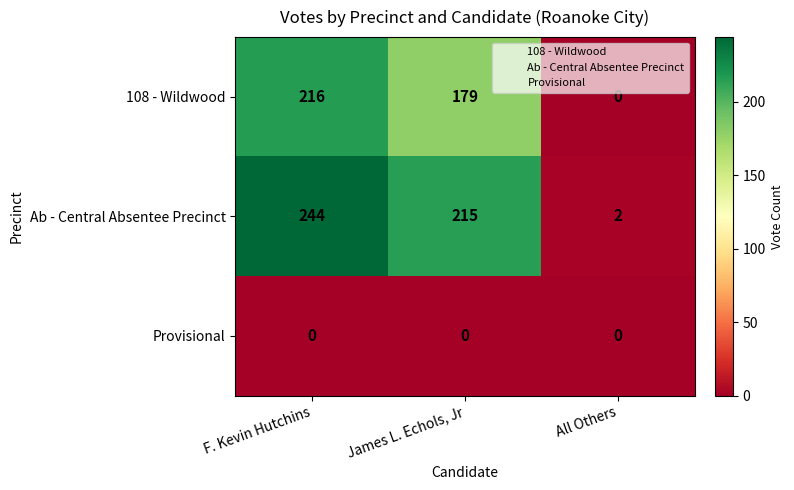

What is the average value of the 108 - Wildwood series?

132